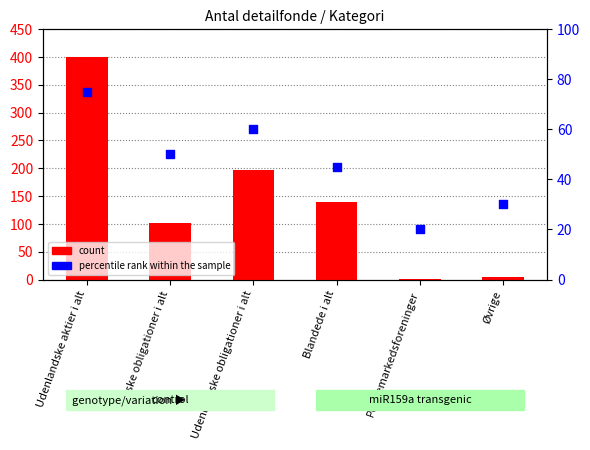

What is the total value across all series at Udenlandske aktier i alt?

474